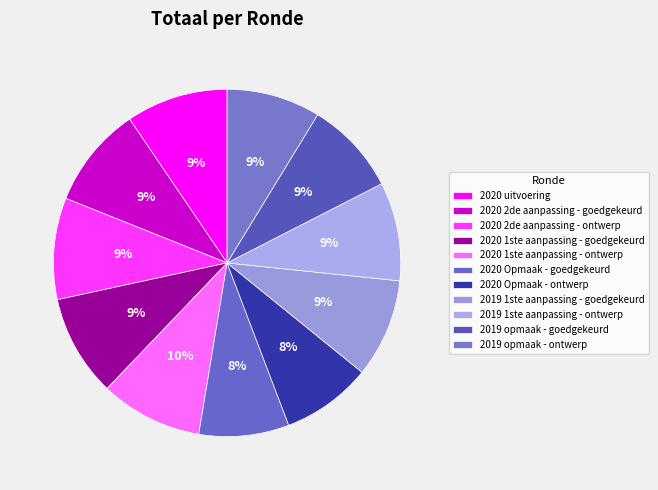

Count the number of slices in the pie.

11